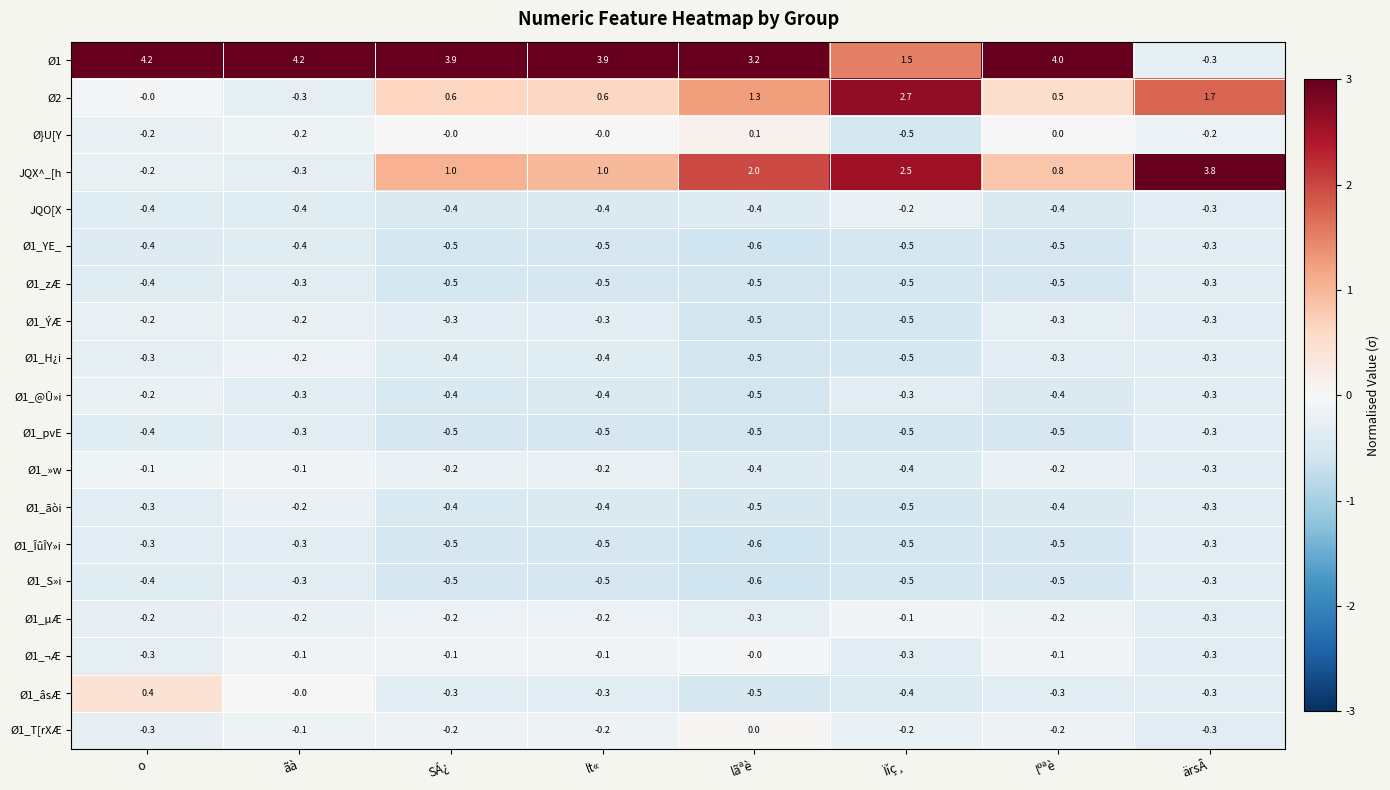

What is the smallest value displayed?

-0.6